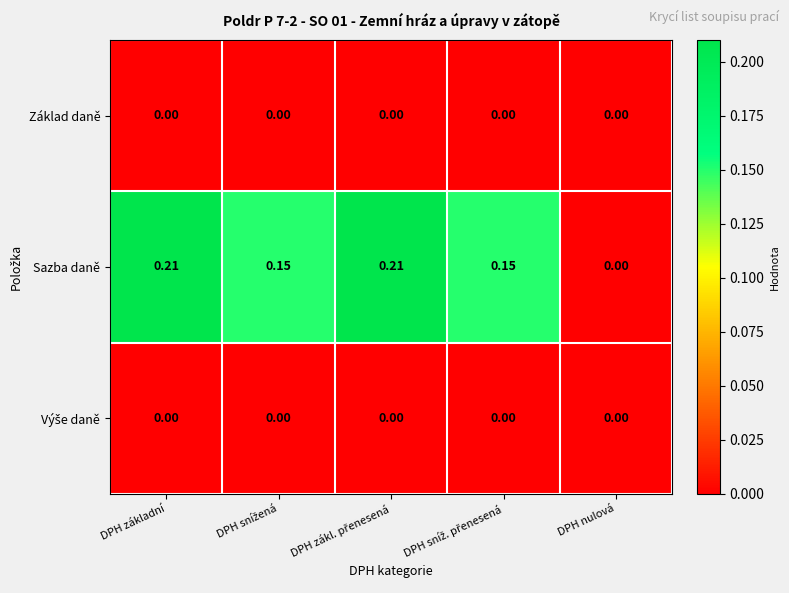

Which series has the largest total across all categories?

Sazba daně